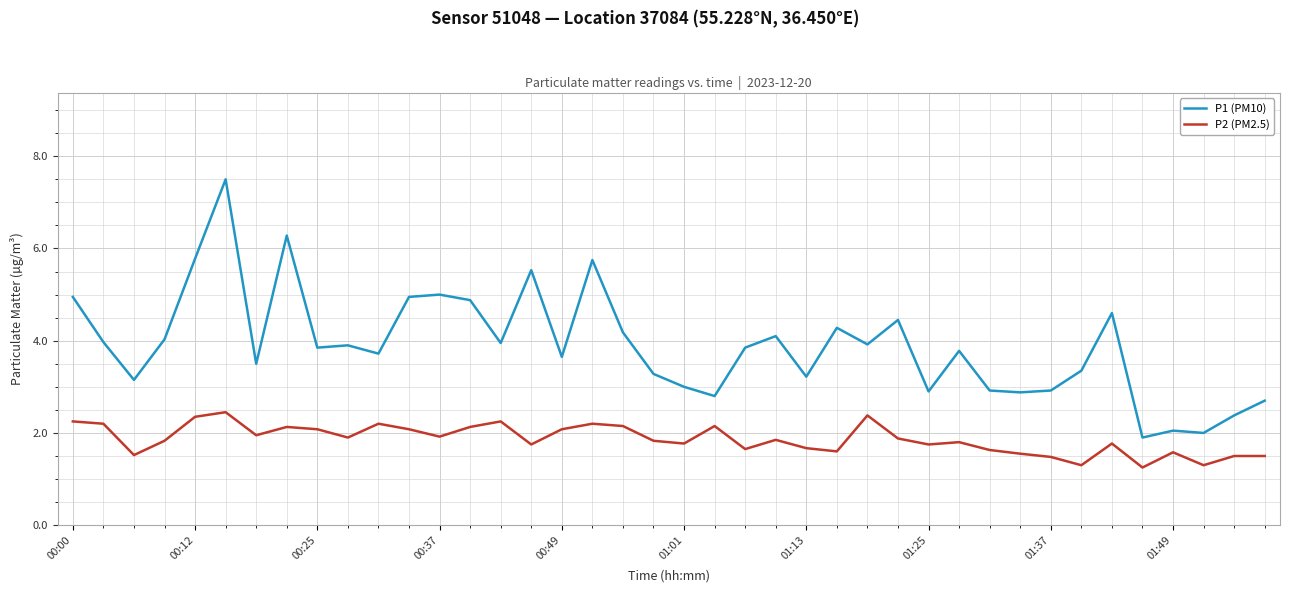

Which series has the largest total across all categories?

P1 (PM10)